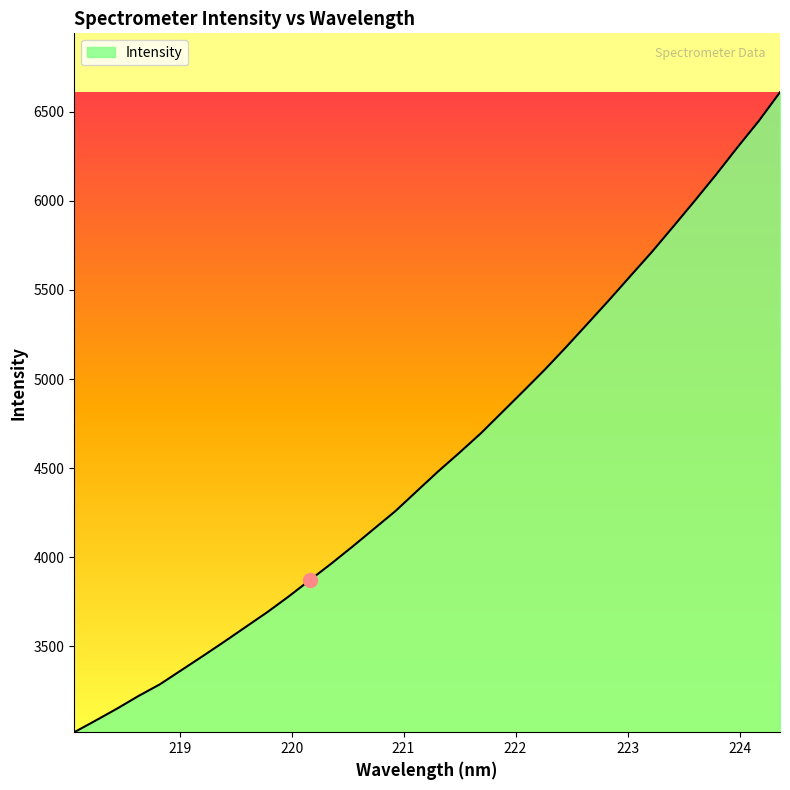

How many lines are shown in the chart?

1